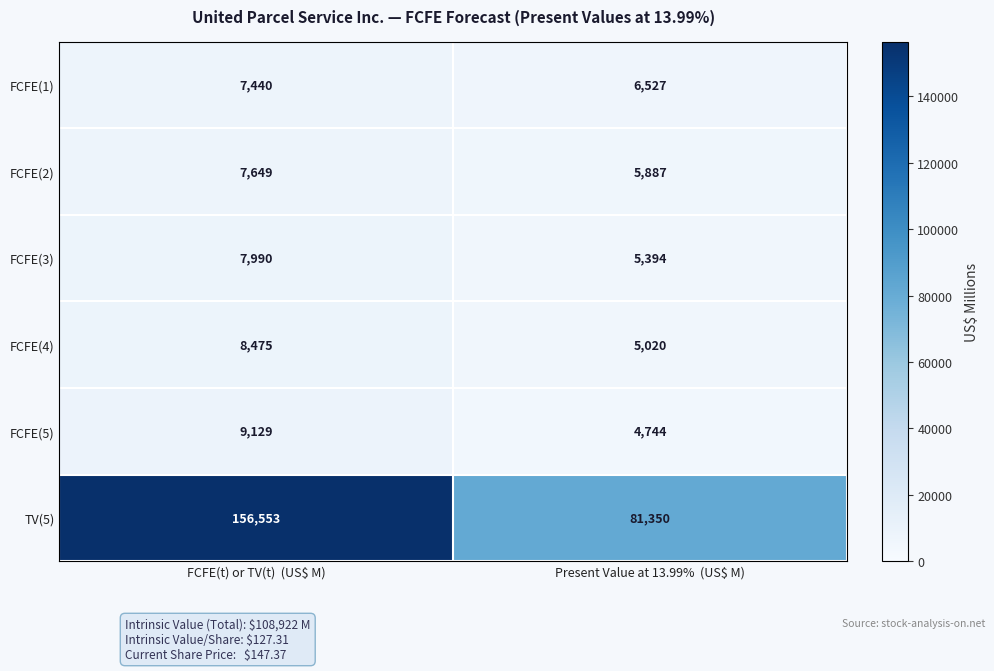

What is the approximate value of TV(5) at Present Value at 13.99%  (US$ M)?

81350